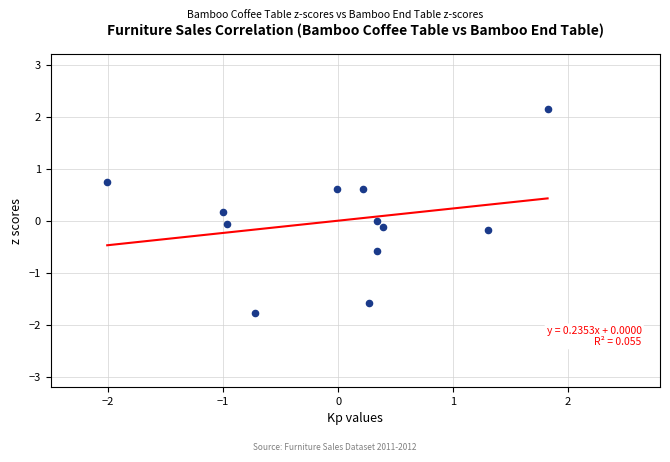

What is the range of X values (max minus min)?

3.8